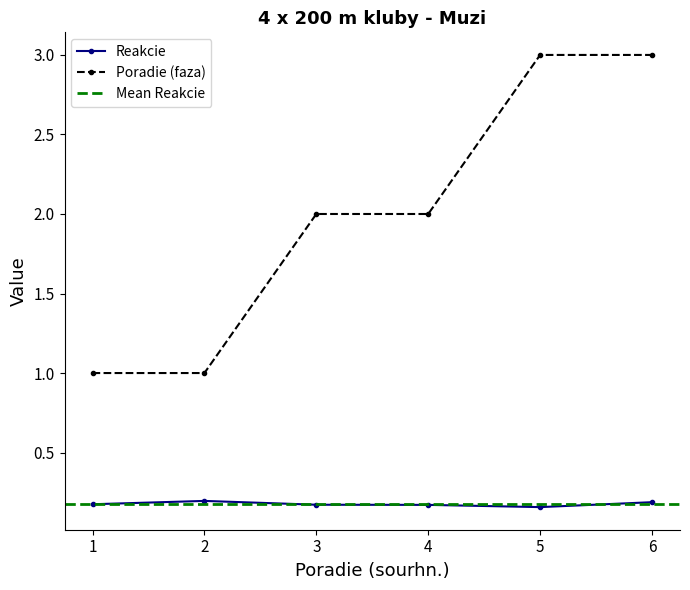

What is the difference between the maximum and minimum values in the Poradie (faza) series?

2.0